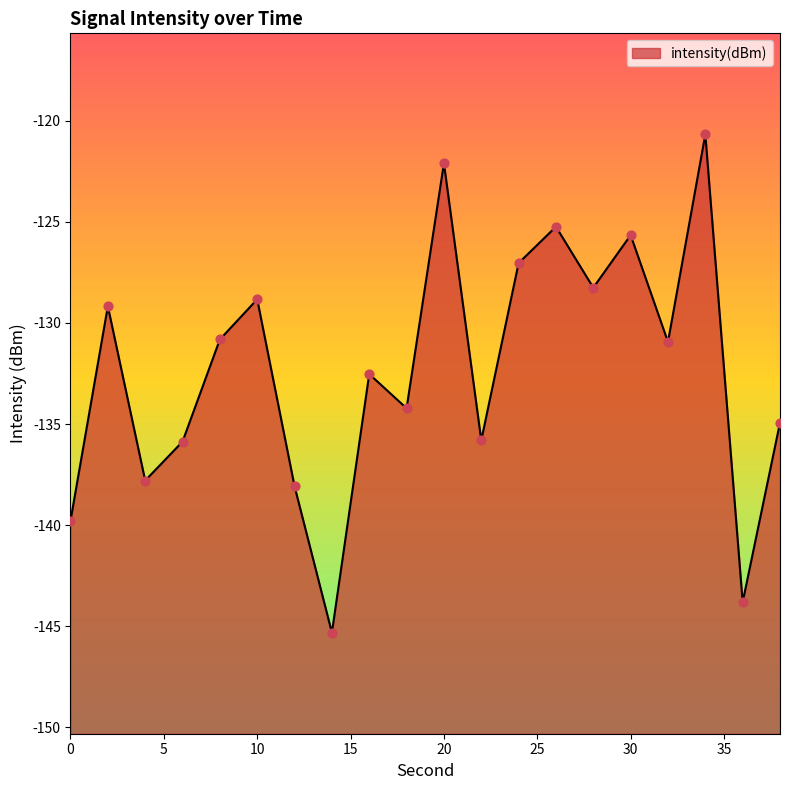

What is the change in value from 12 to 22?

+2.3